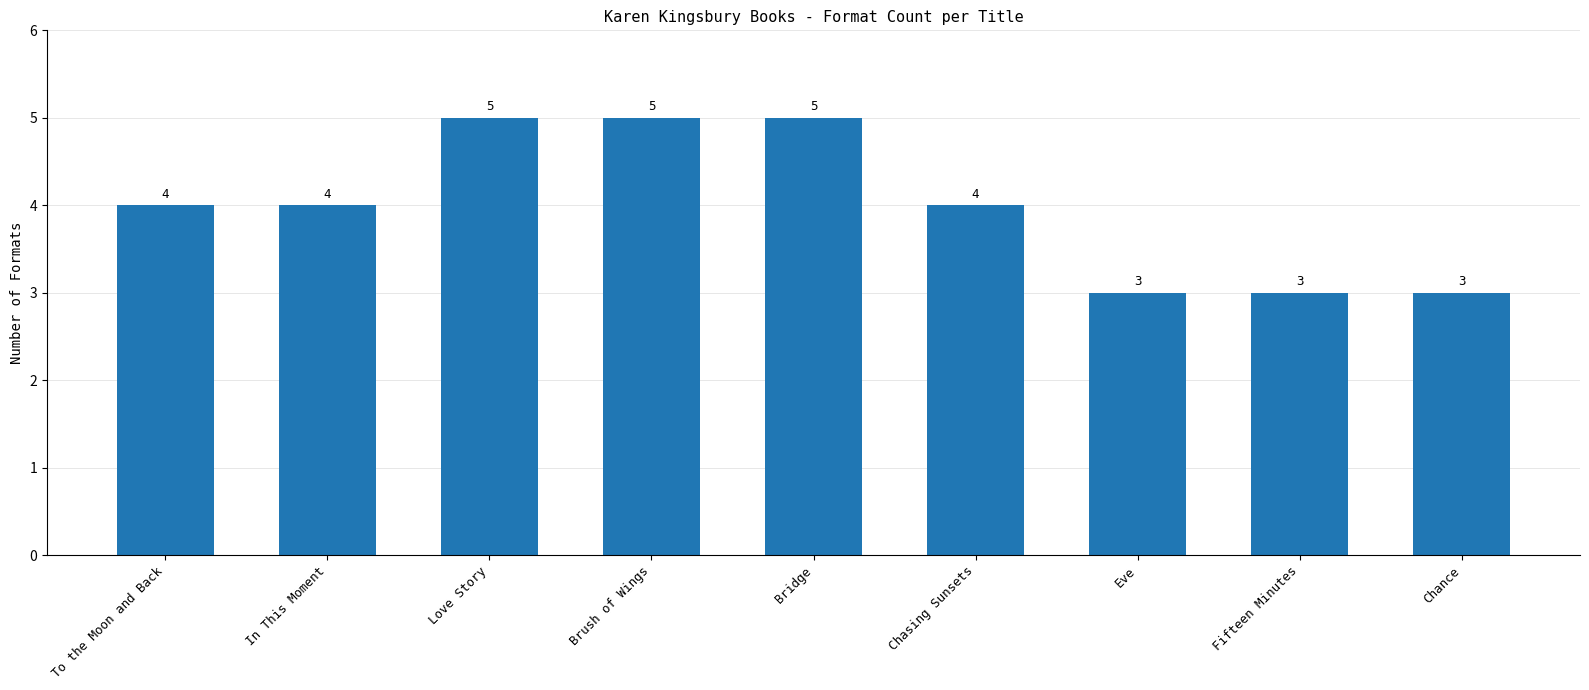

What is the approximate value at Love Story?

5